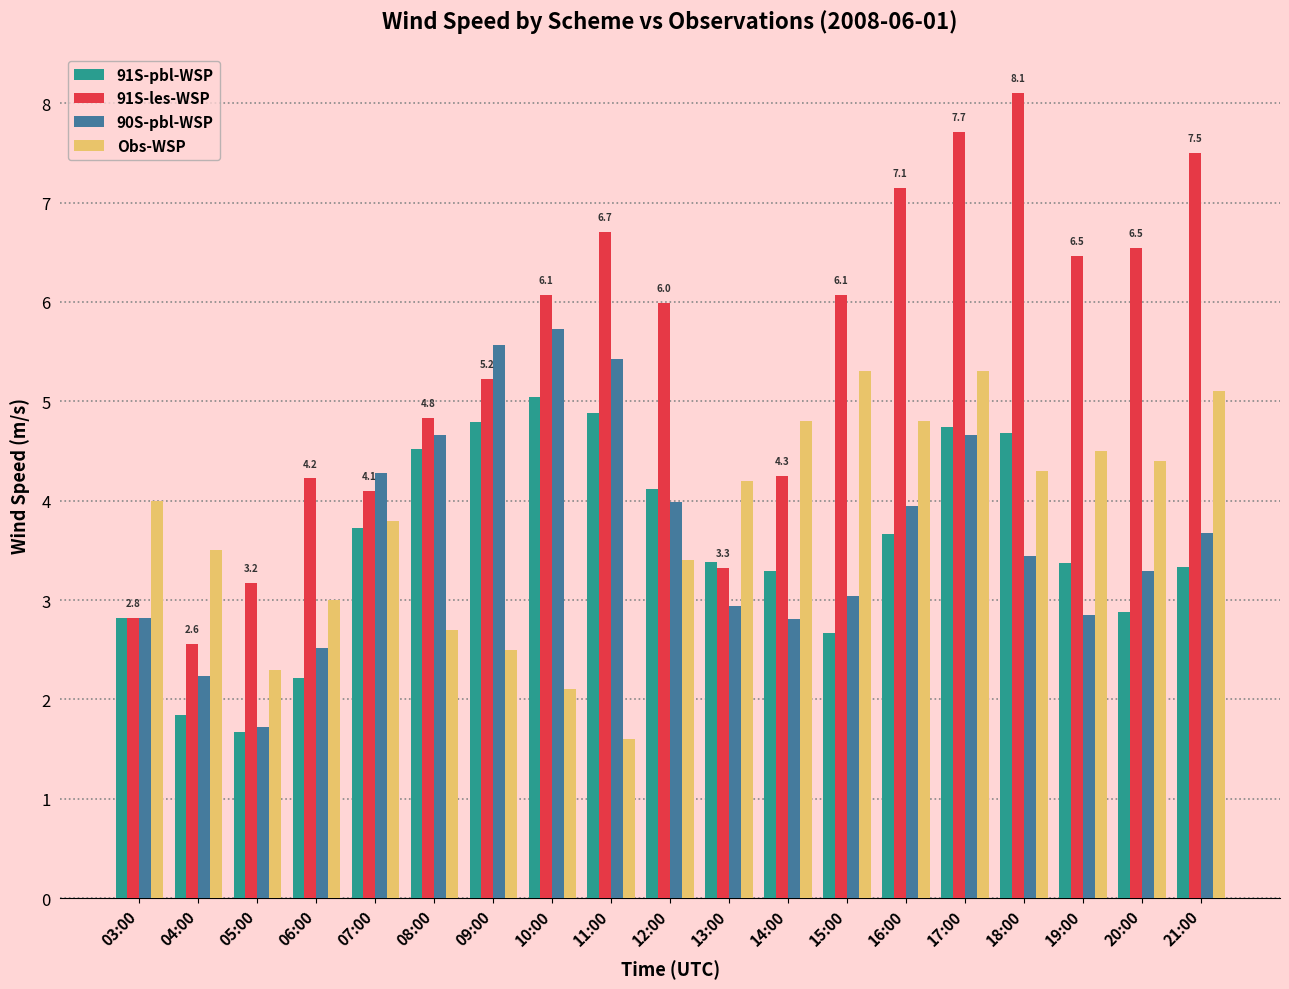

How many bars are there in total?

76